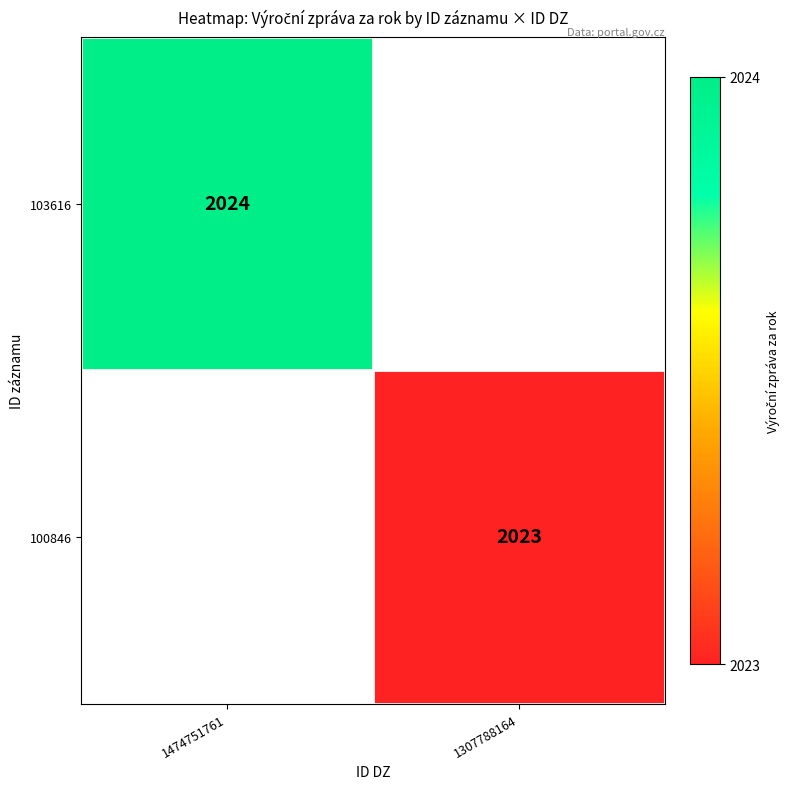

Is it true that 103616 equals 2024 at 1474751761?

True